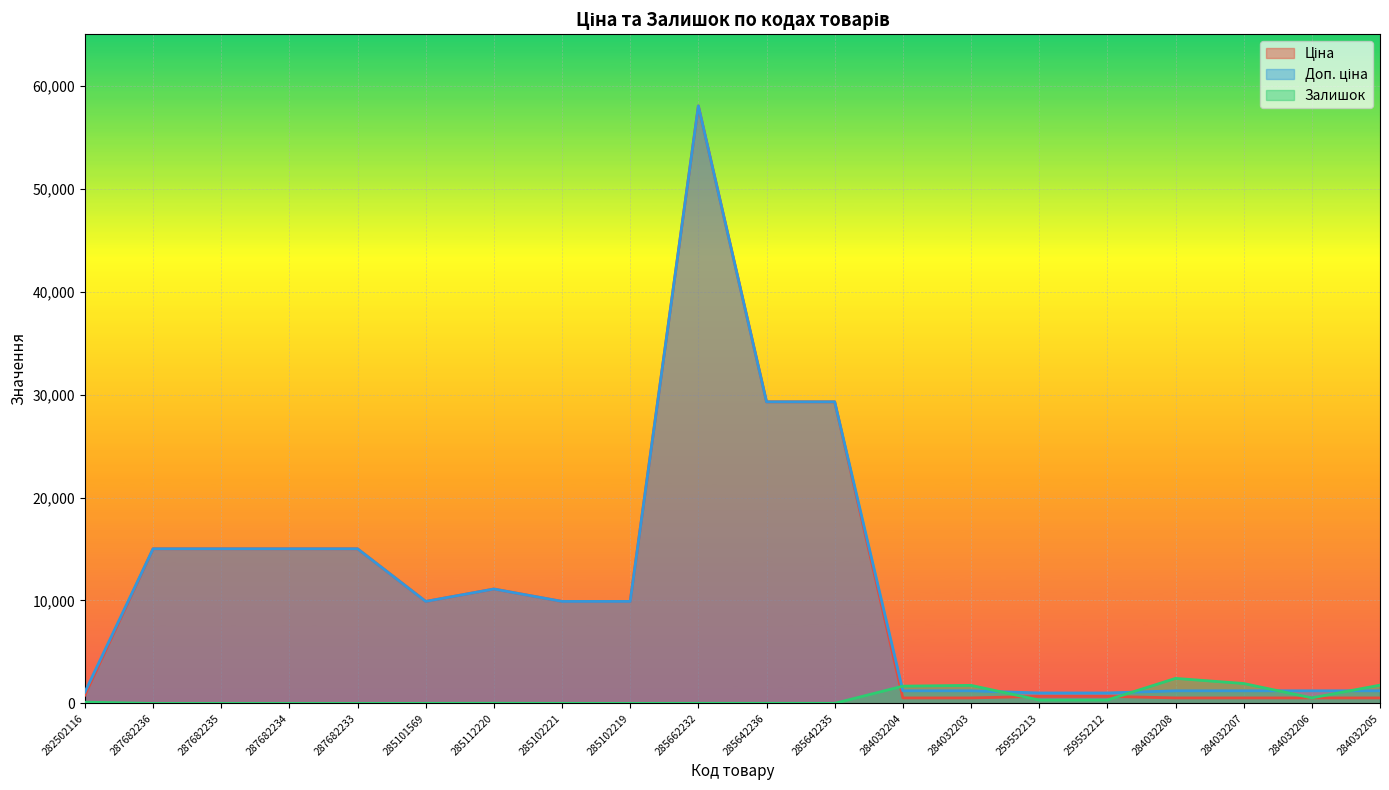

At how many categories does at least one series exceed 18258?

3